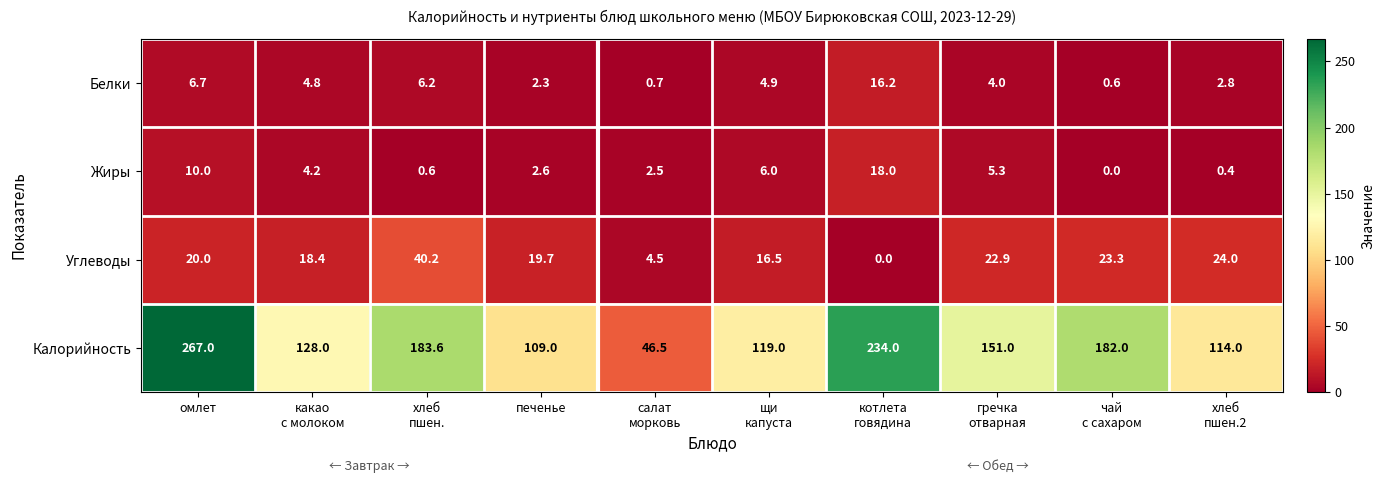

At омлет, list the series in order from smallest to largest.

Белки, Жиры, Углеводы, Калорийность